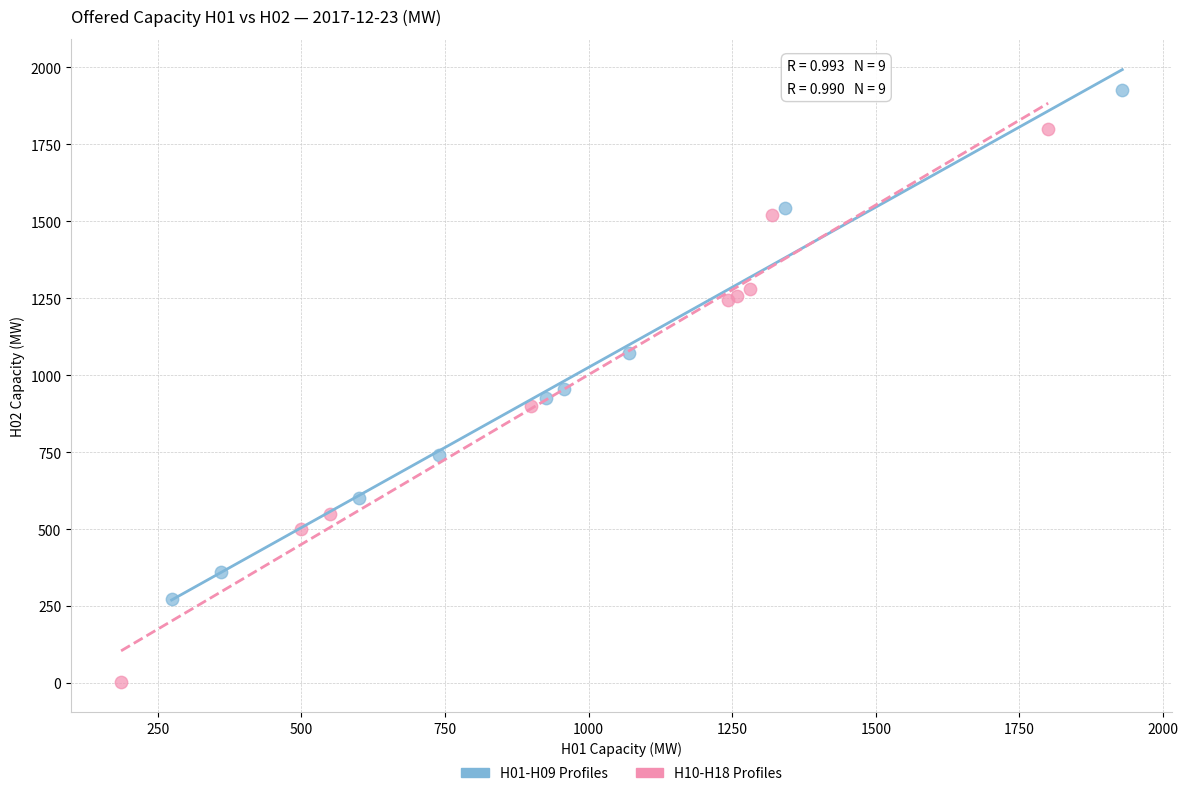

Which series reaches the minimum Y coordinate?

H10-H18 Profiles